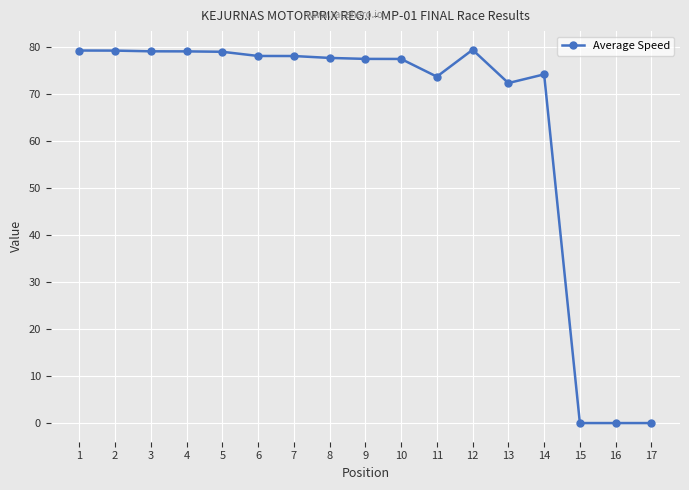

What is the greatest value displayed?

79.3